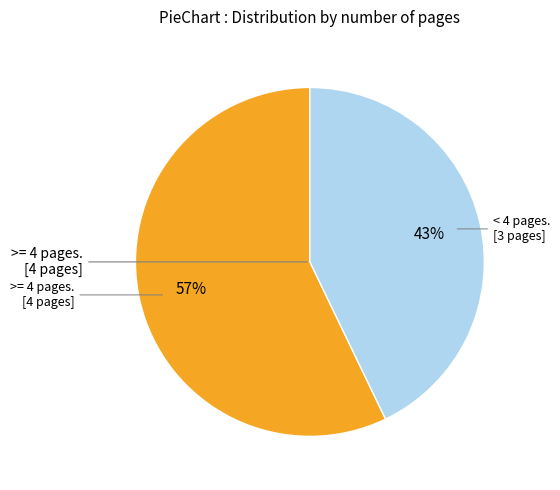

Does any single category account for the majority?

Yes